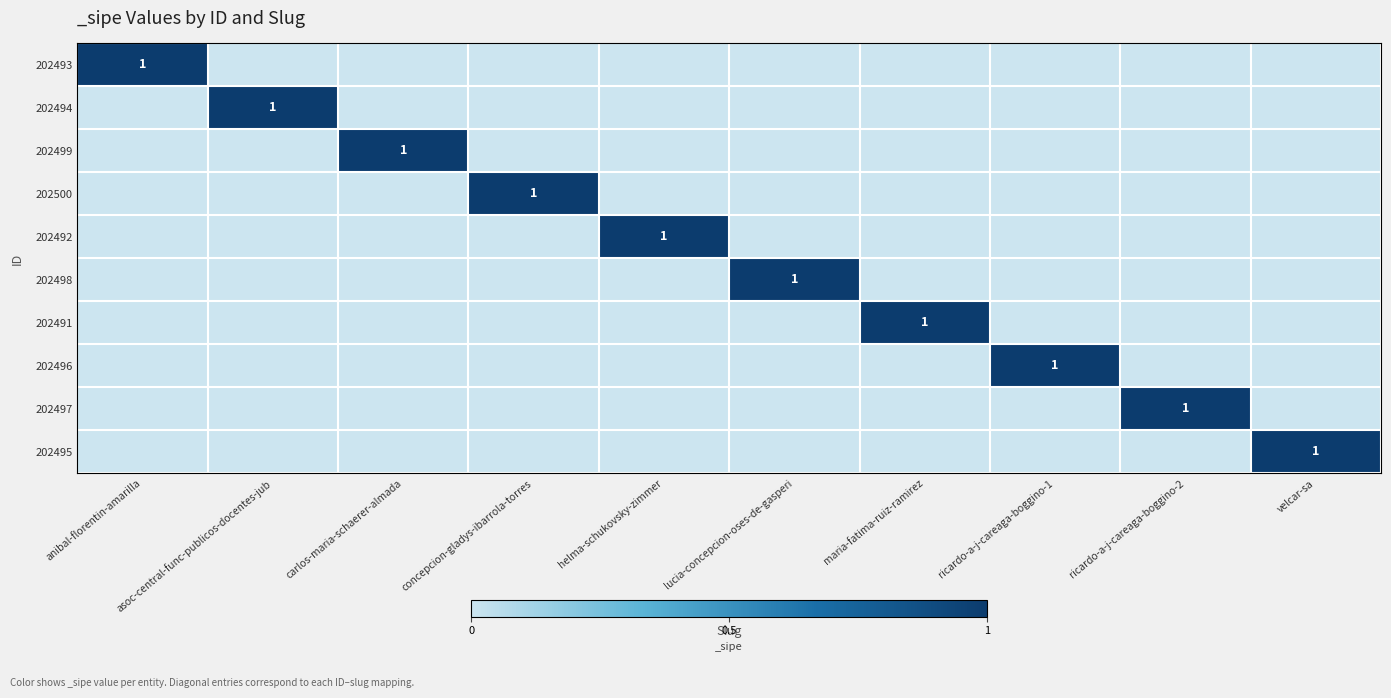

The value of 202492 at helma-schukovsky-zimmer is 1. True or false?

True